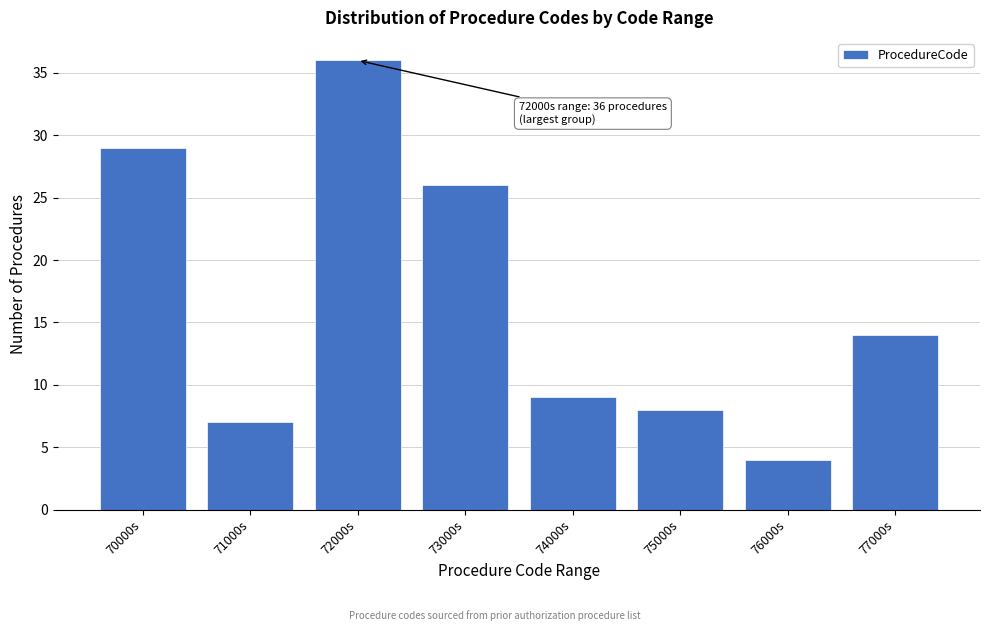

Reading right to left, transcribe all the data shown in this chart.

77000s=14	76000s=4	75000s=8	74000s=9	73000s=26	72000s=36	71000s=7	70000s=29